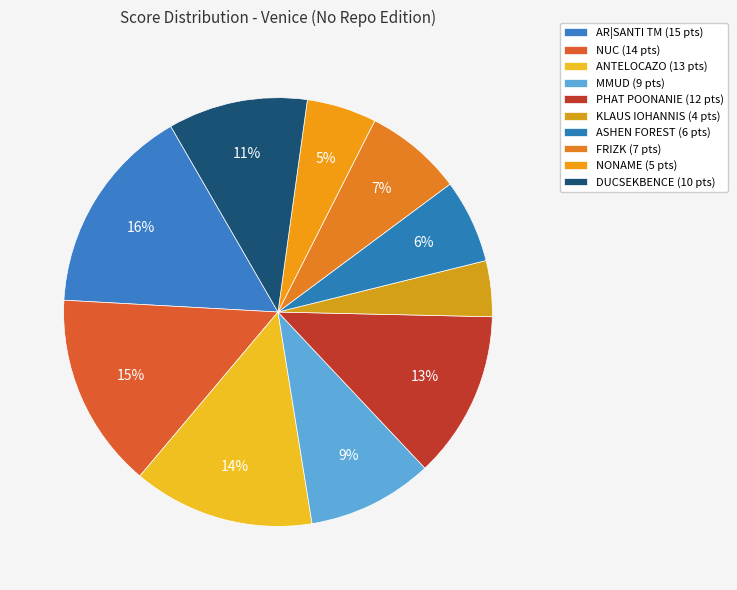

How many segments does this pie chart have?

10